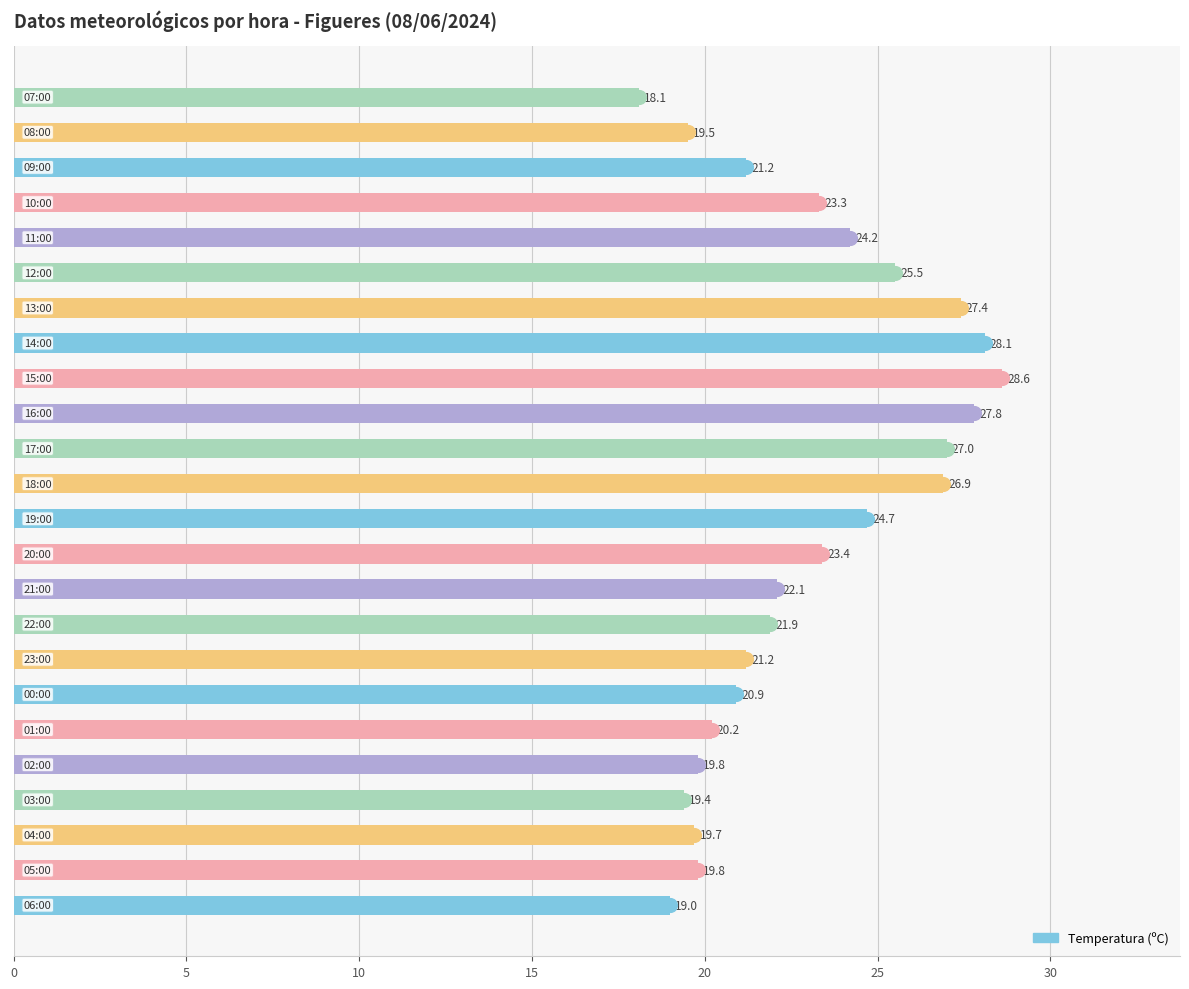

Does the chart contain stacked bars?

No